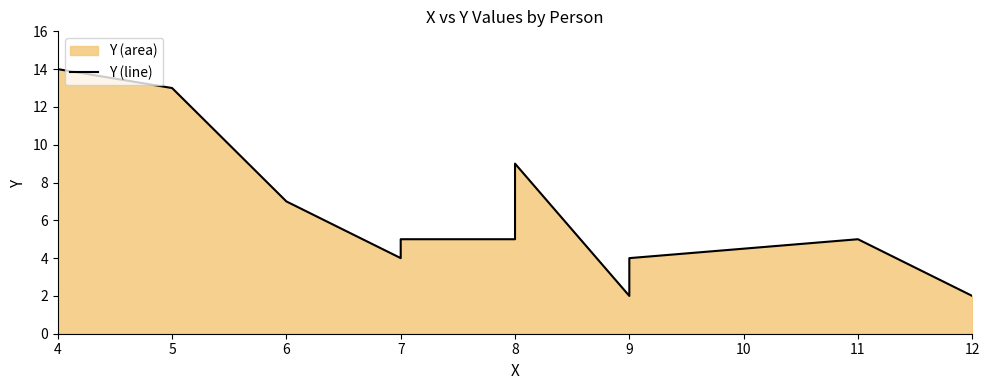

The chart shows a value of 14 at 4. True or false?

True